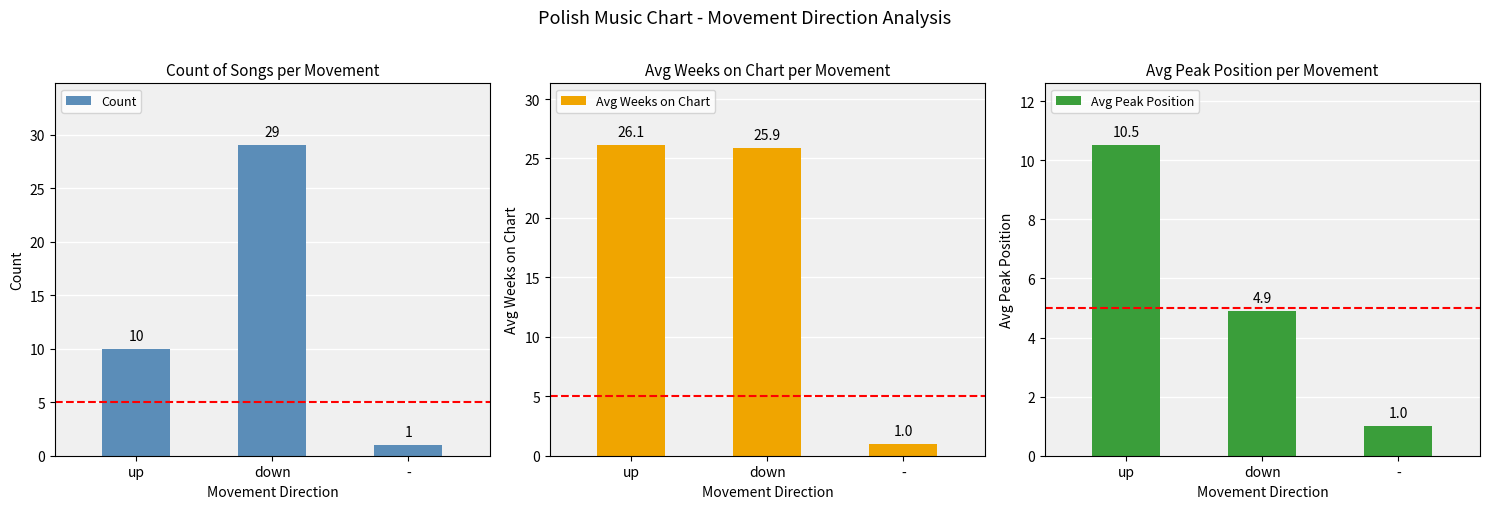

The value of Avg Weeks on Chart at - is 1.5. True or false?

False